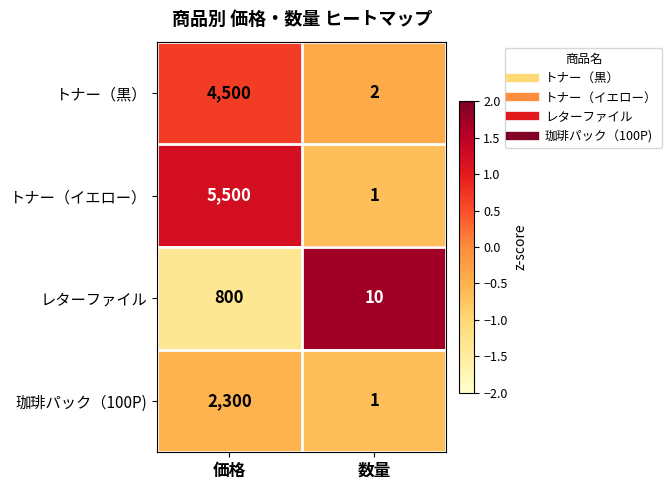

What is the sum of the トナー（黒） values at 価格 and 数量?

4502